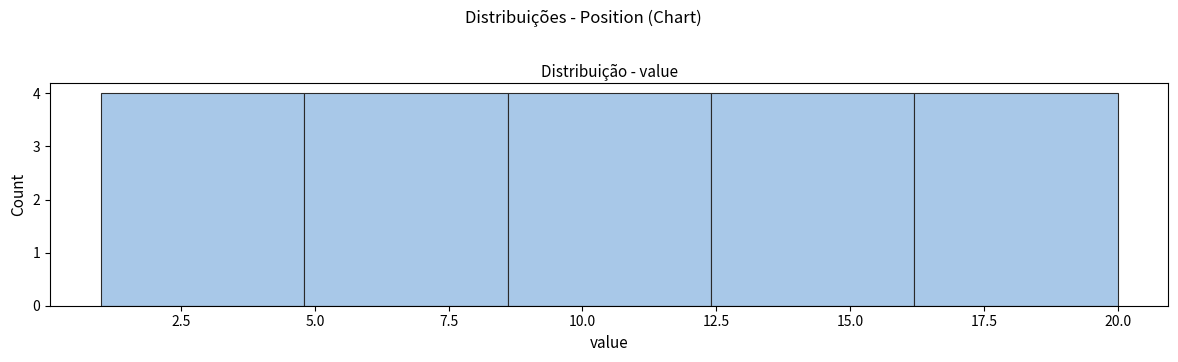

Reading left to right, transcribe this chart: for each bar, give the range it covers on the x-axis and its height. Neither the bar edges nor the heights are printed on the chart, so give them approximately, as read against the axes.

1.0 to 4.8: 4
4.8 to 8.6: 4
8.6 to 12.4: 4
12.4 to 16.2: 4
16.2 to 20.0: 4